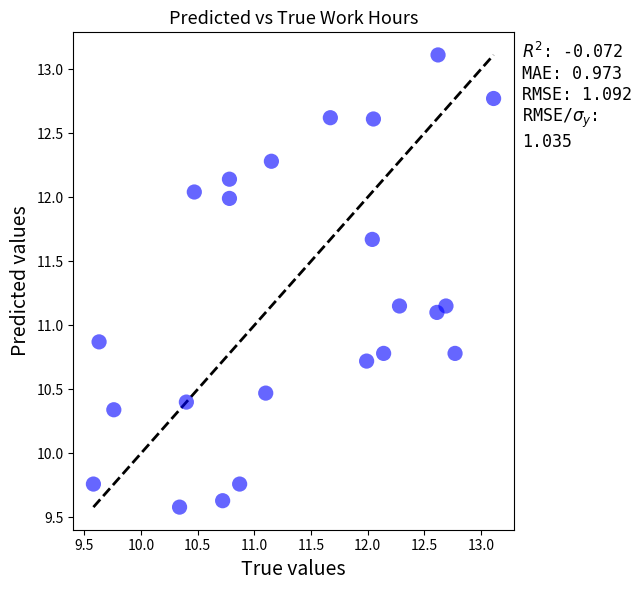

What is the range of X values (max minus min)?

3.5